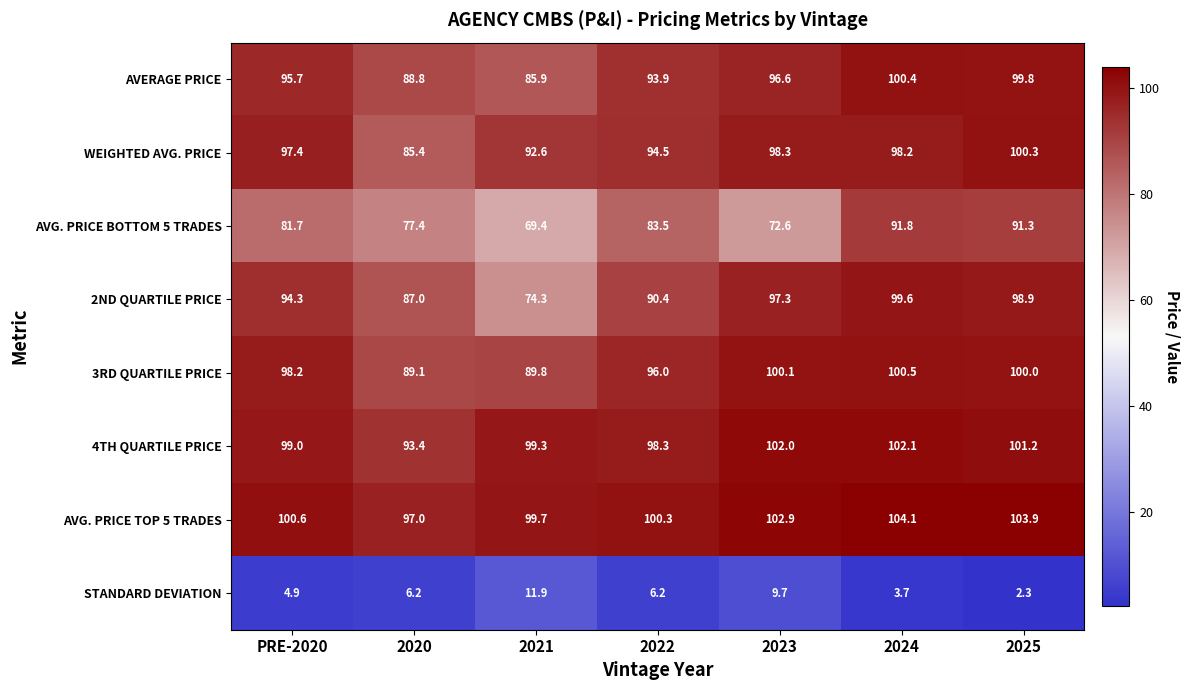

Count the number of categories in the chart.

7